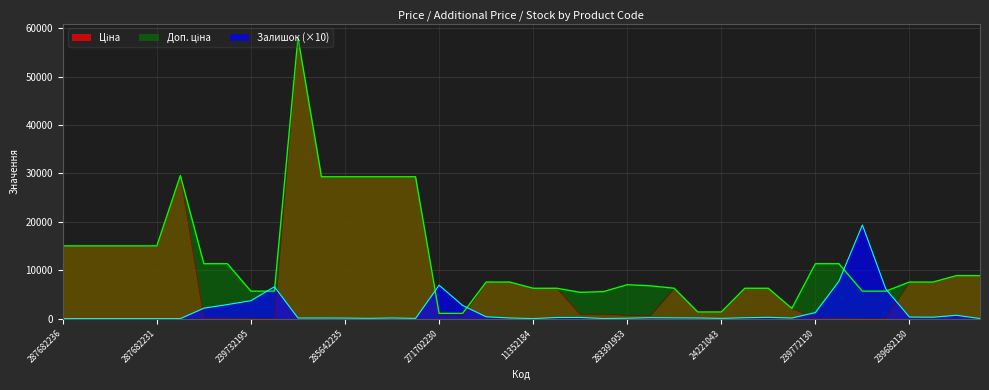

Is it true that Залишок equals 27.9 at 283451953?

False